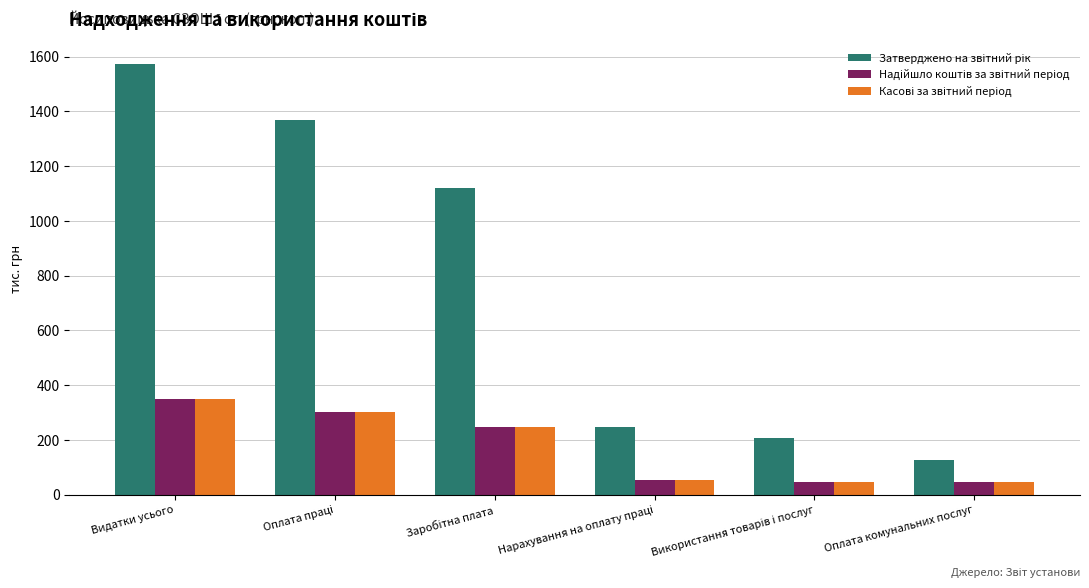

Which label corresponds to the largest value in the chart?

Видатки усього